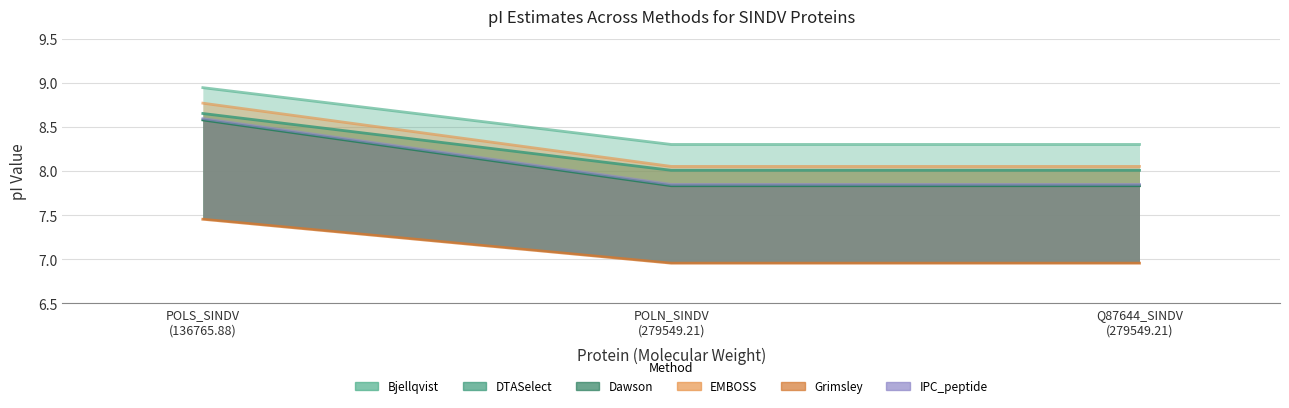

Rank the categories by IPC_peptide value from lowest to highest.

POLN_SINDV
(279549.21), Q87644_SINDV
(279549.21), POLS_SINDV
(136765.88)